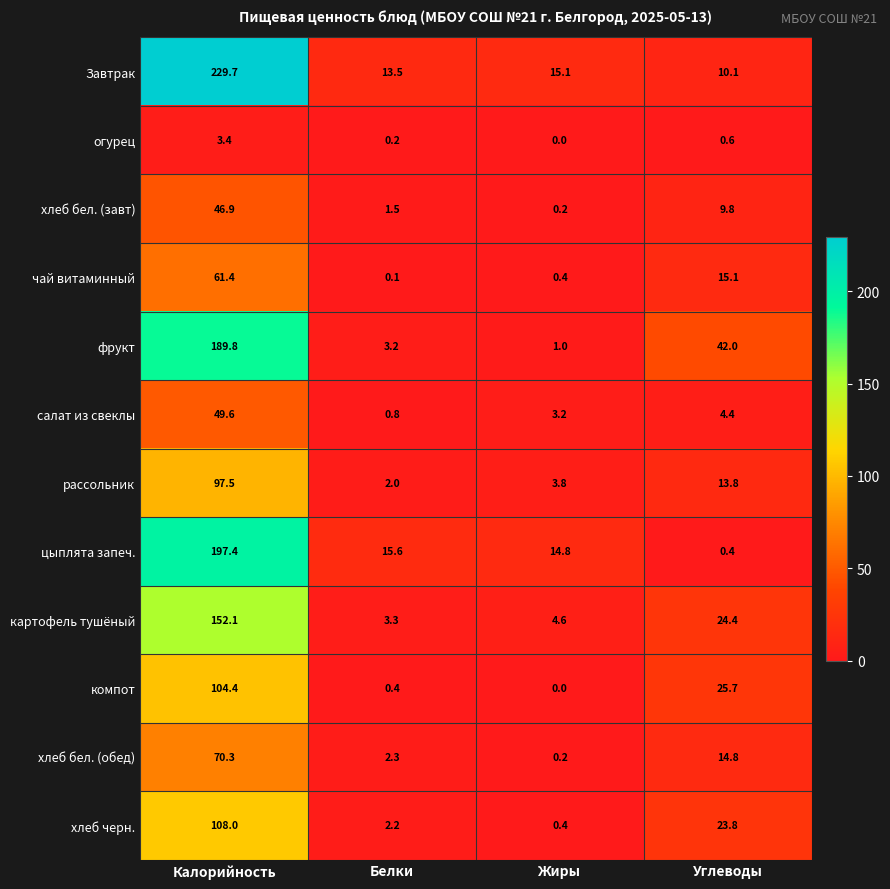

What is the sum of the огурец values at Калорийность and Жиры?

3.4